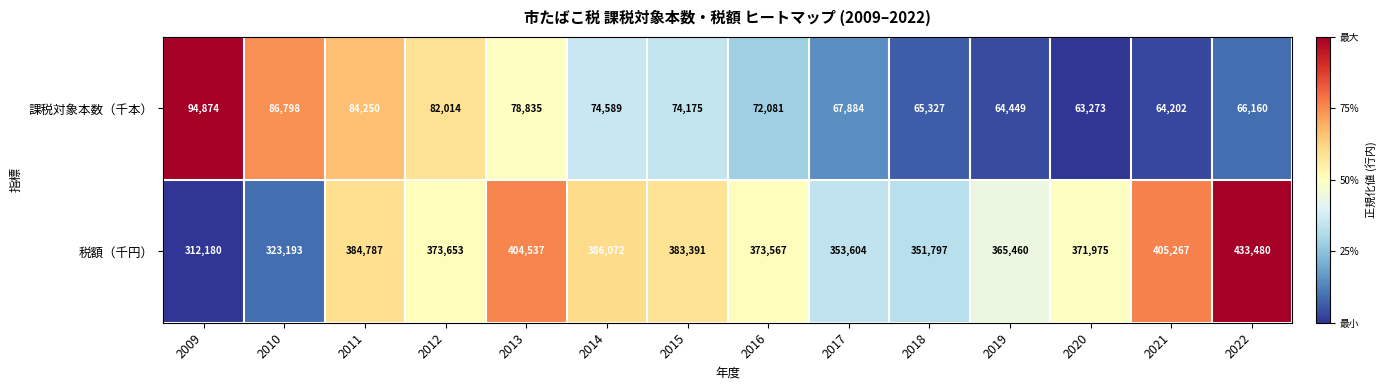

What is the total value across all series at 2014?

460661